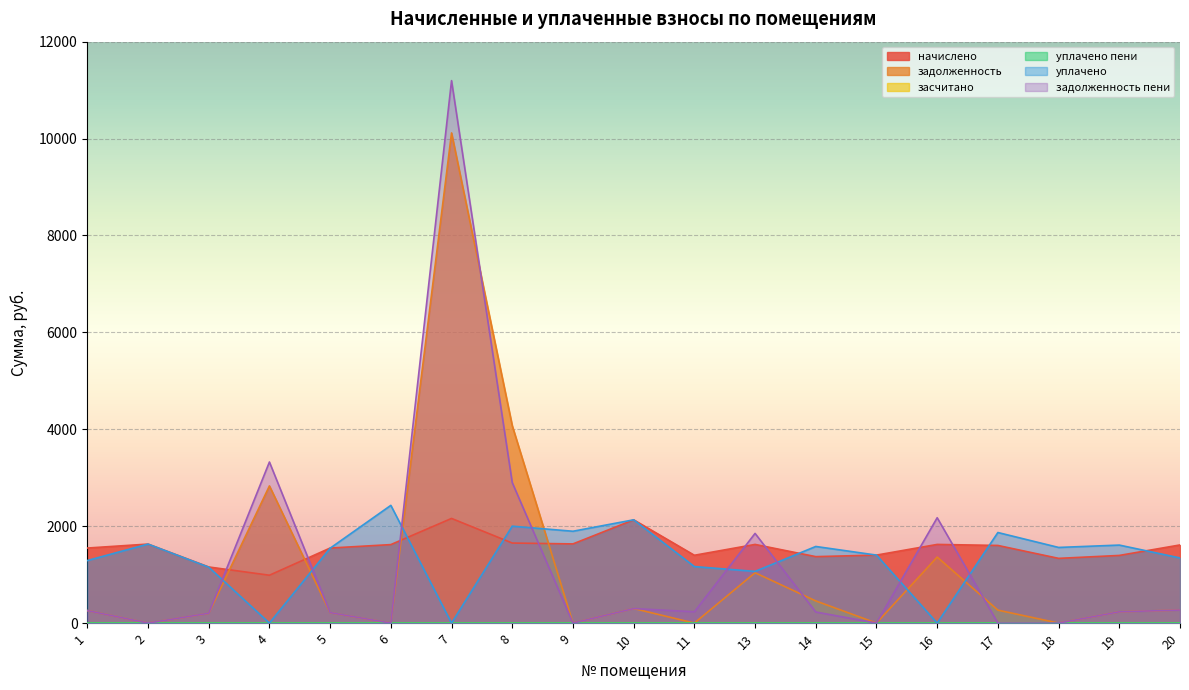

Is the value of задолженность at 4 greater than the value of уплачено at 15?

Yes